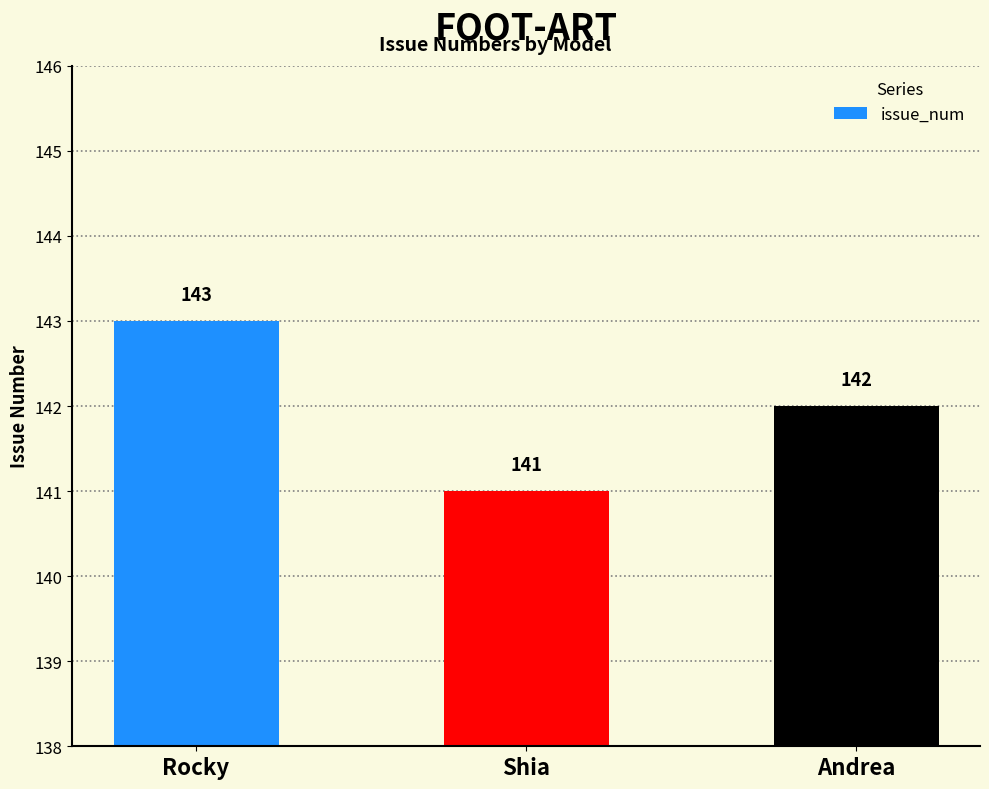

What is the label of the 3rd bar from the right?

Rocky